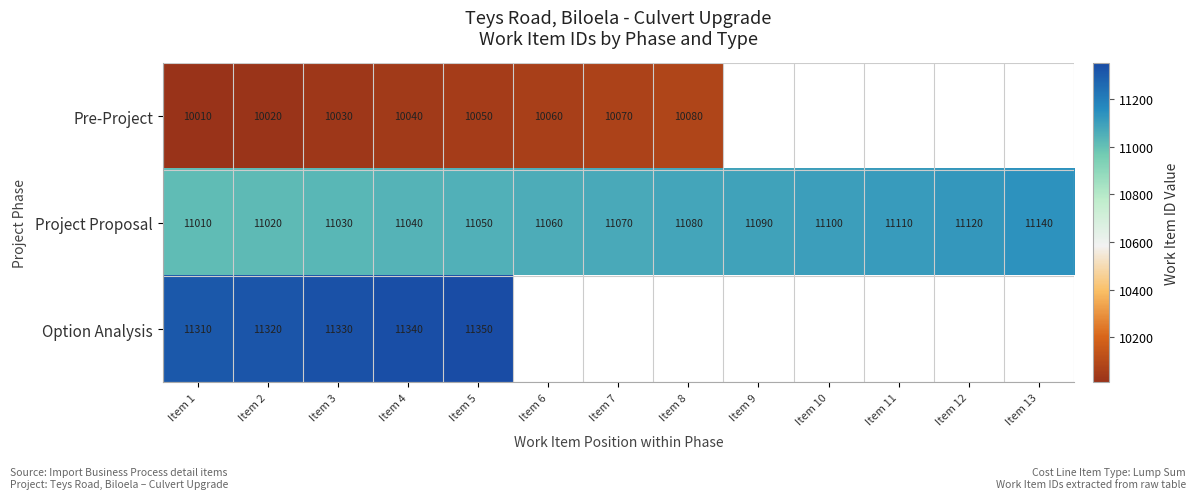

What is the difference between the maximum and minimum values in the Project Proposal series?

130